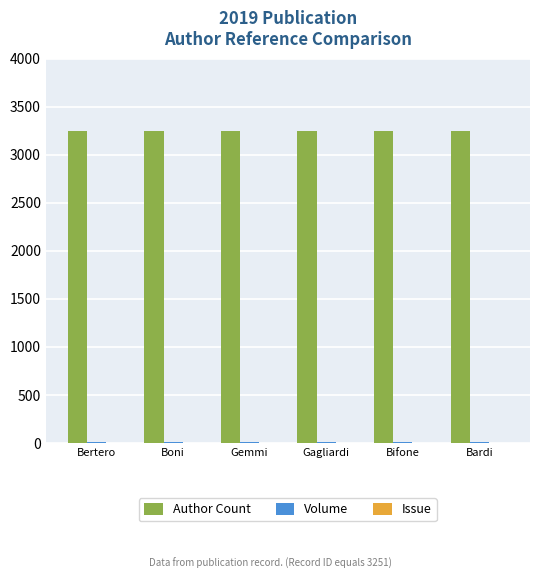

What is the maximum value shown in the chart?

3251